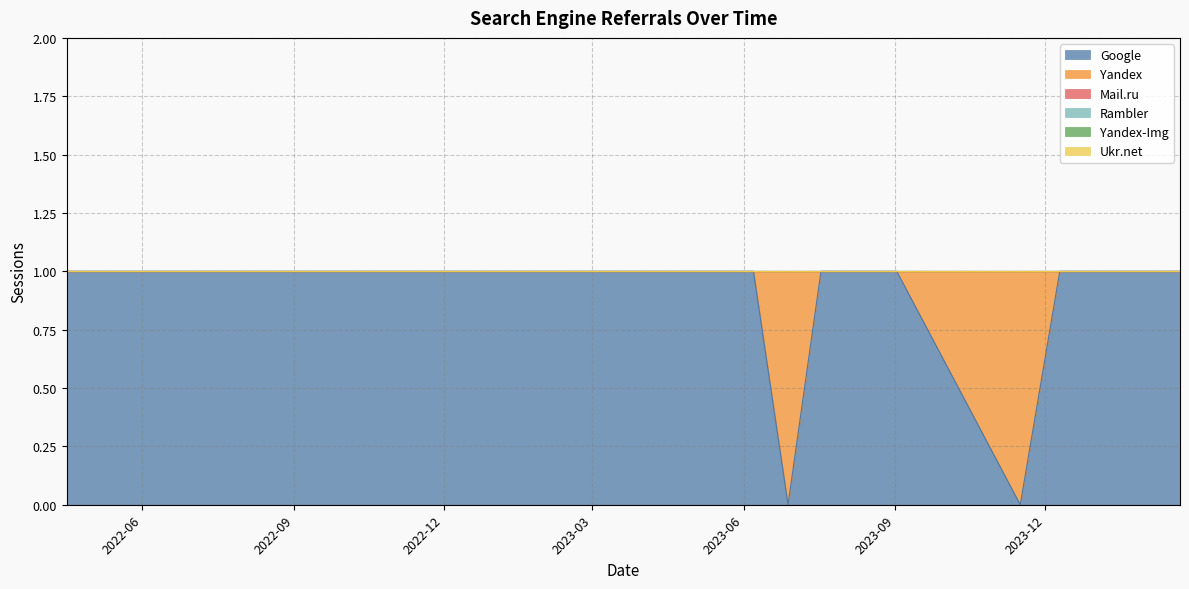

What is the total value across all series at 2022-05-22?

1